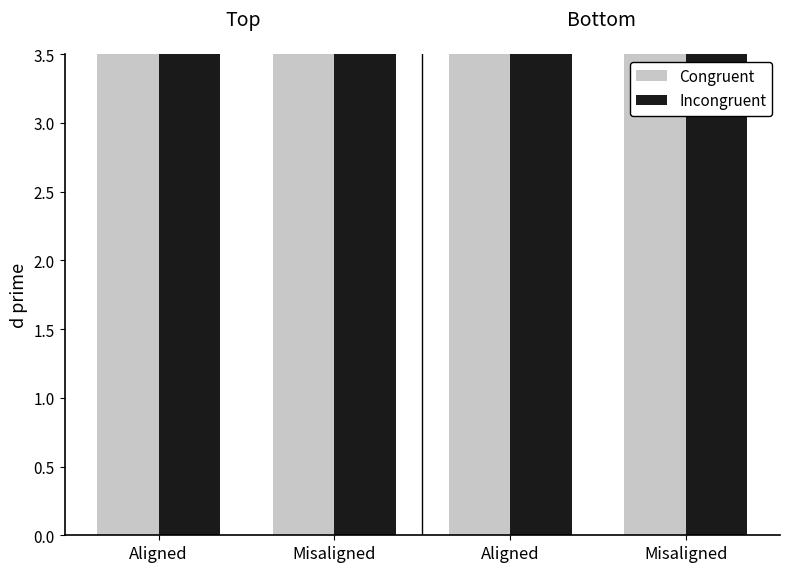

At which label does Congruent reach its peak?

Aligned